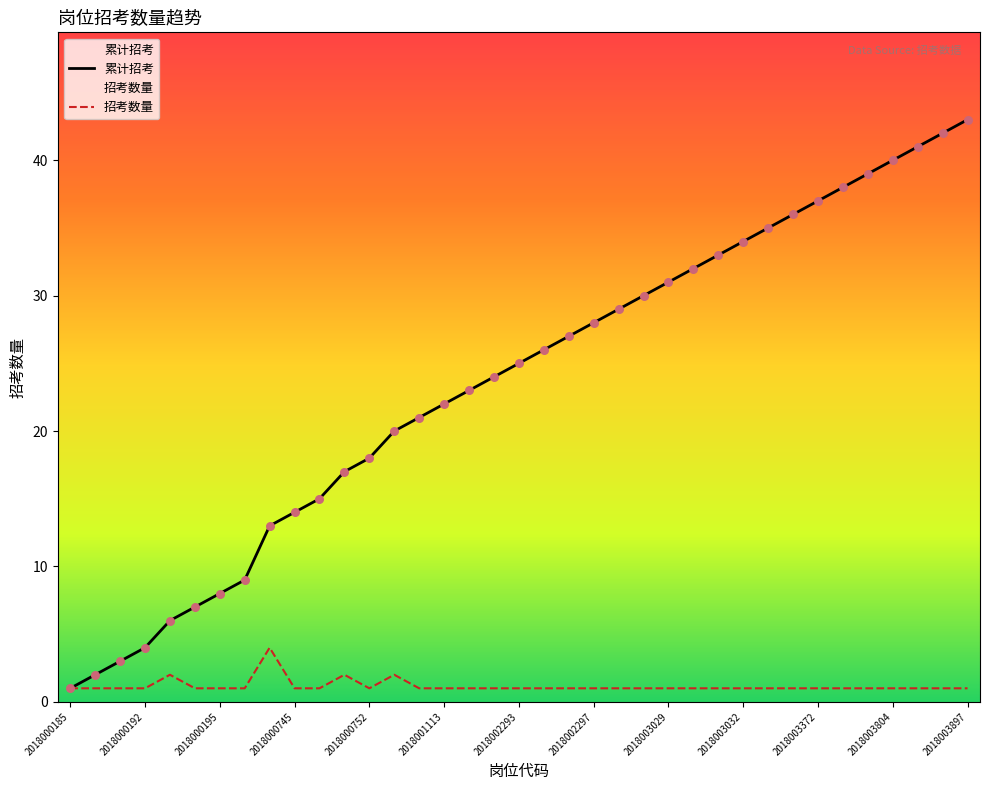

What is the total value across all series at 2018003372?

38